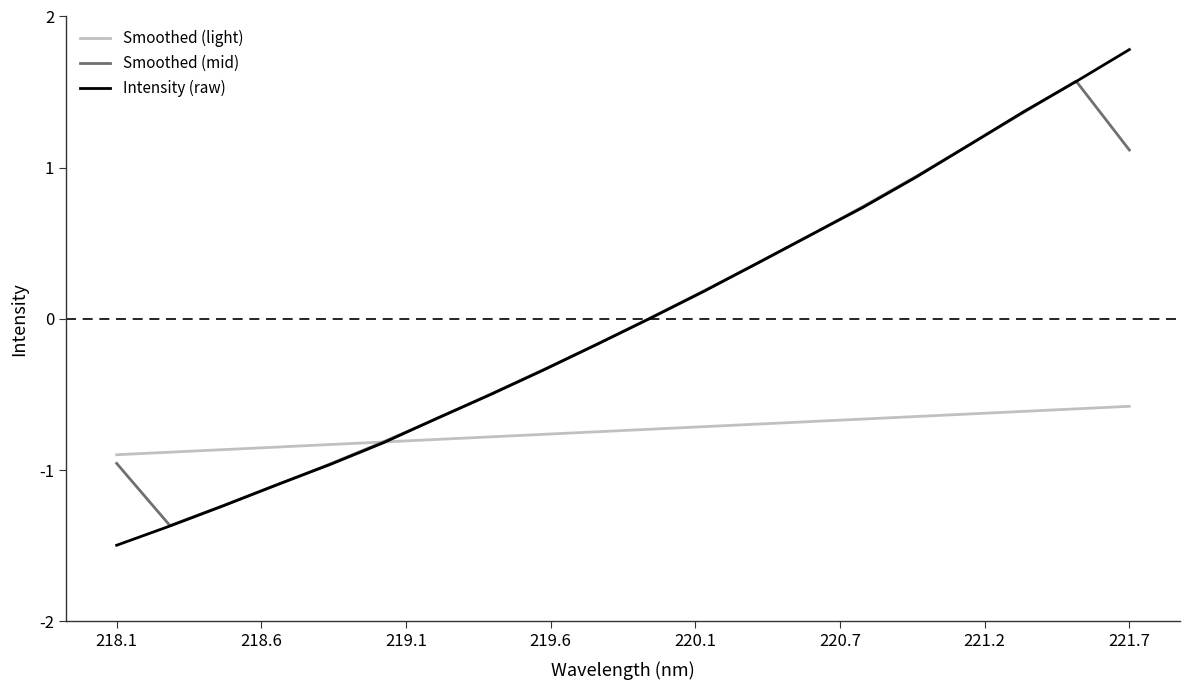

List the series in order of their peak value, lowest first.

Smoothed (light), Smoothed (mid), Intensity (raw)